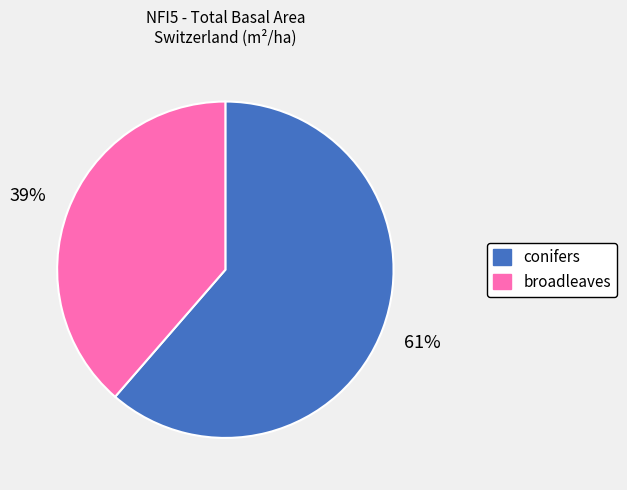

Do conifers and broadleaves together represent more than half of the pie?

Yes